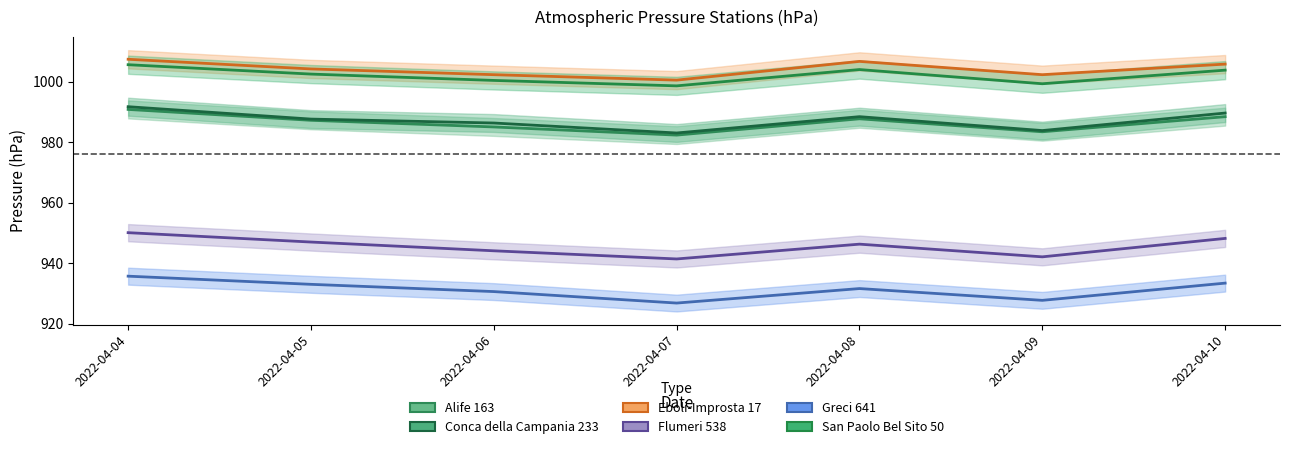

True or false: Eboli-Improsta 17 and San Paolo Bel Sito 50 cross at least once.

False